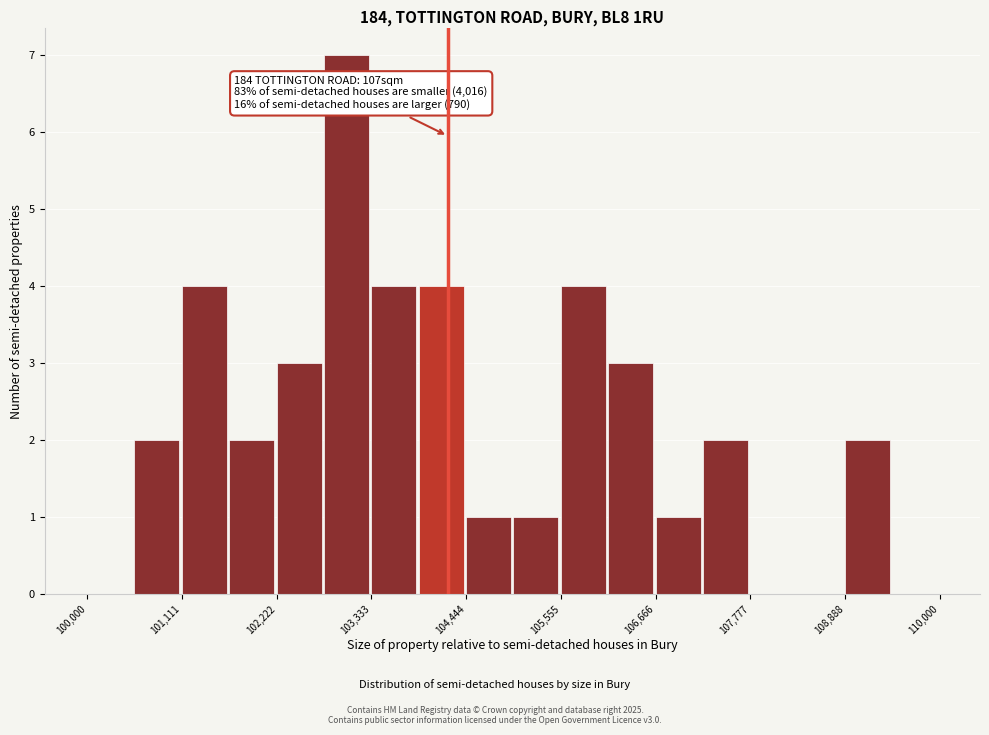

Around what value on the x-axis is the tallest bar? Give the approximate position of its centre, as read against the axis.

103000